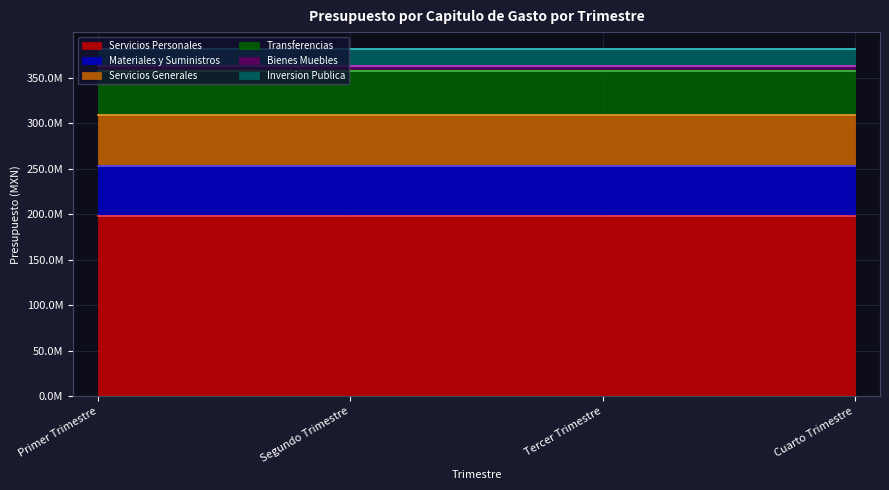

Does the chart have visible grid lines?

Yes